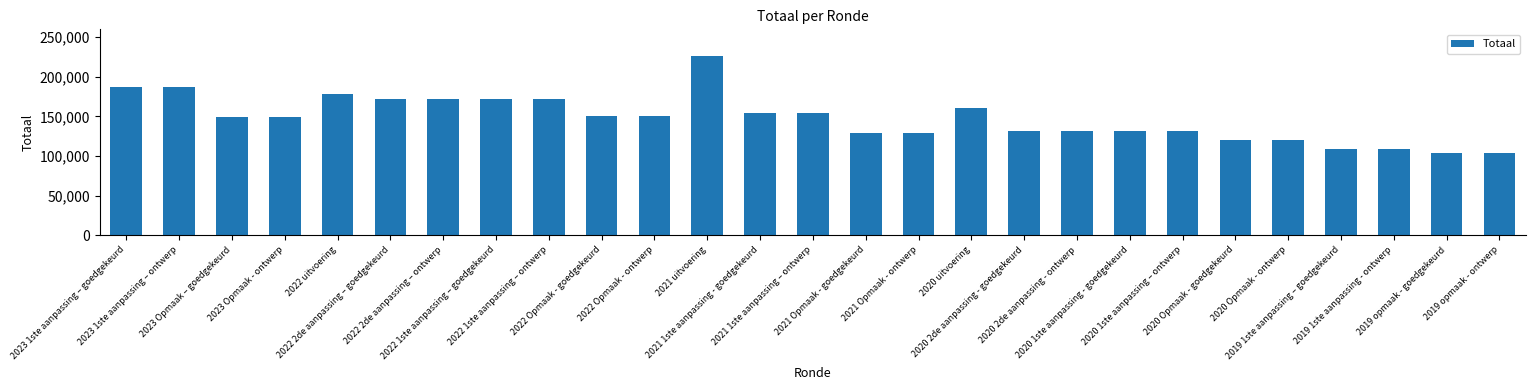

What is the label of the 9th bar from the right?

2020 2de aanpassing - ontwerp